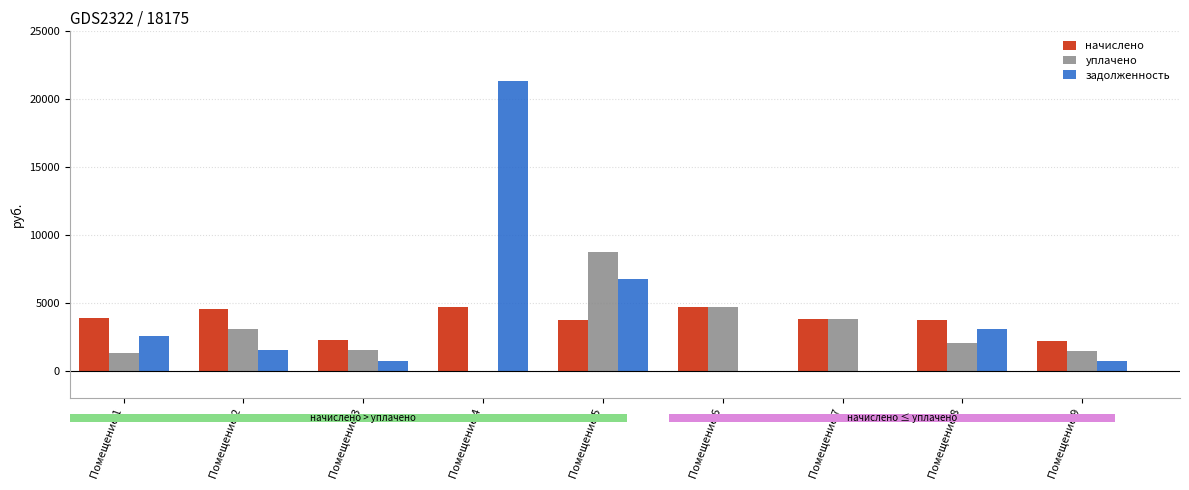

What value does the начислено series have at Помещение 9?

2185.9